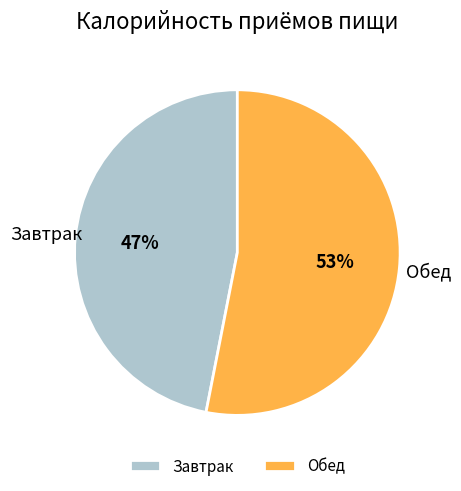

How many slices are in this pie chart?

2